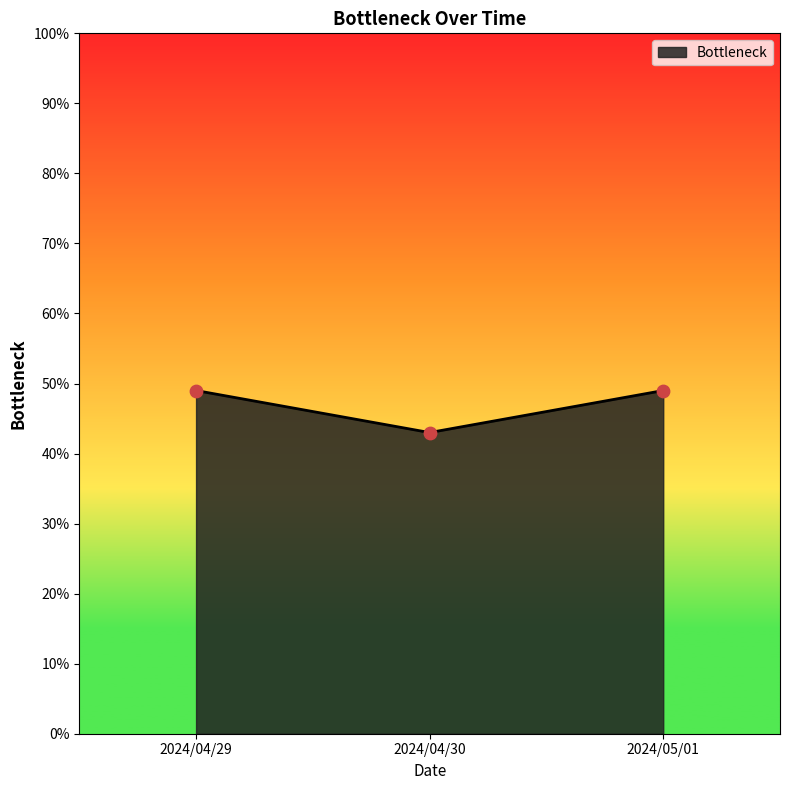

Between 2024/04/29 and 2024/04/30, which is larger?

2024/04/29